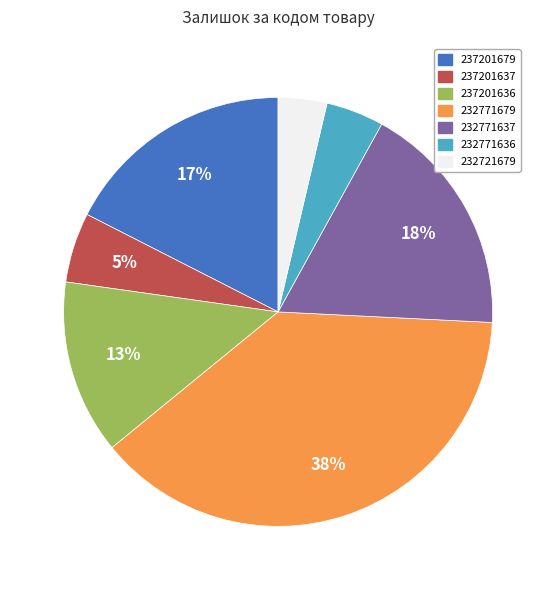

What percentage is the 237201679 slice, to the nearest percent?

17%